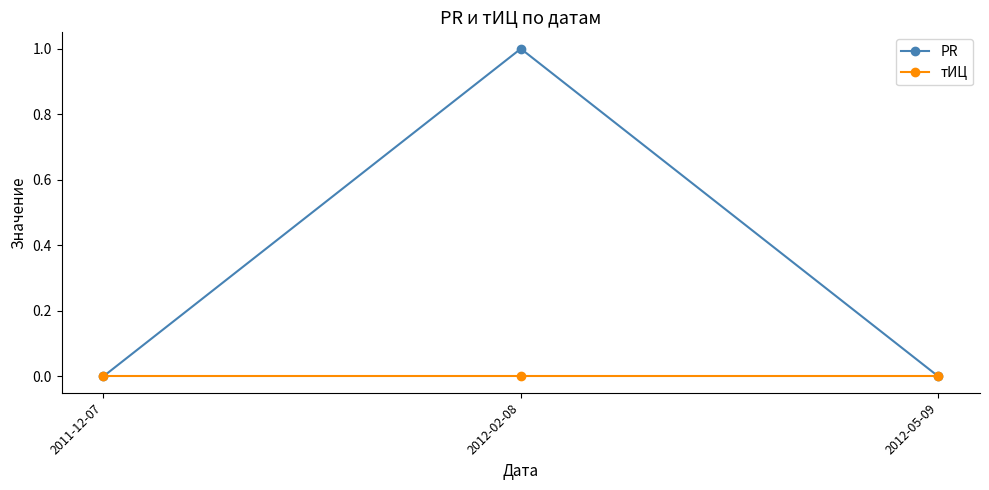

What position from the left is 2012-02-08?

2